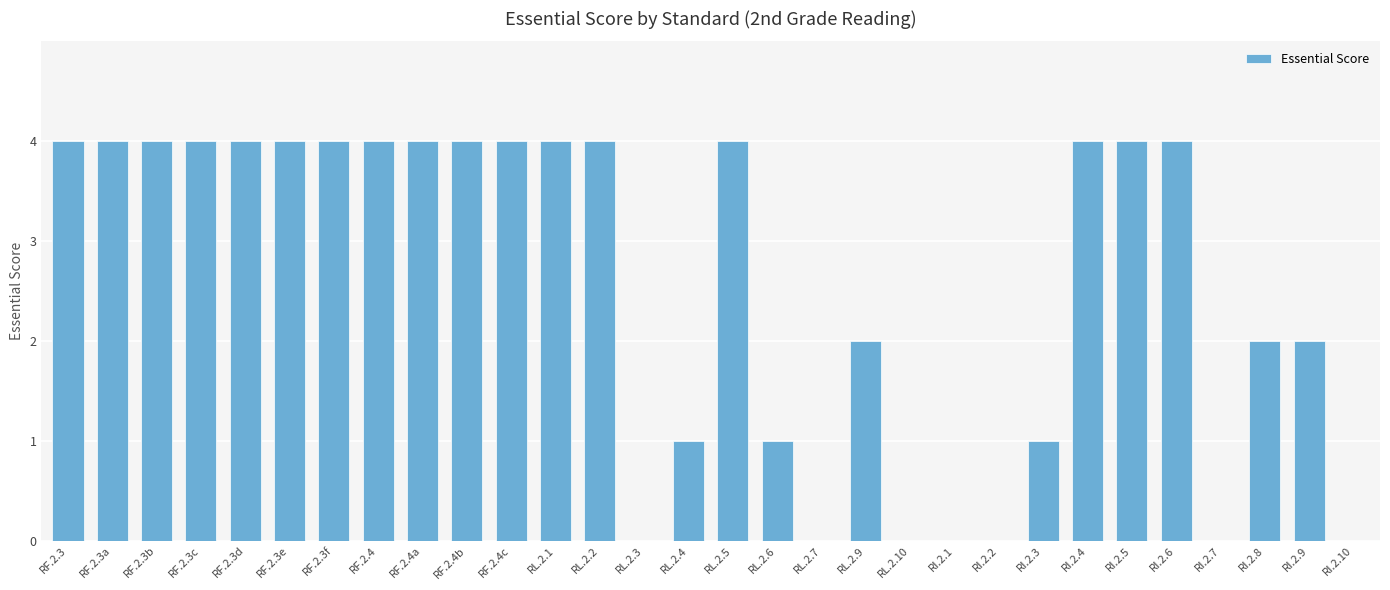

What is the ratio of the value at RF.2.3e to the value at RF.2.4?

1.0